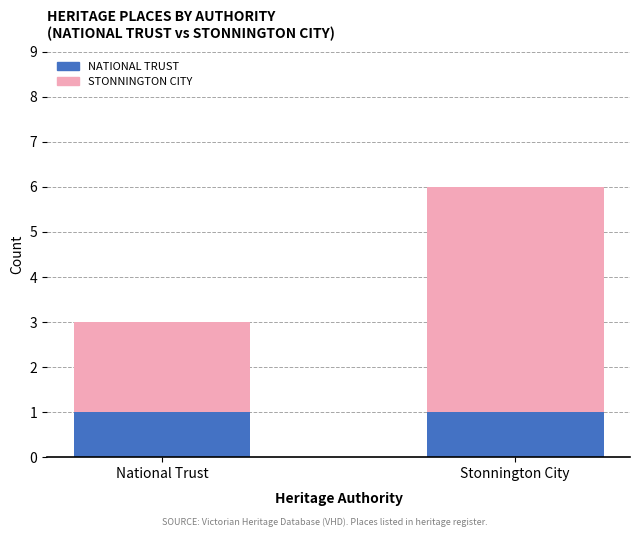

At which category is the sum across all series the highest?

Stonnington City